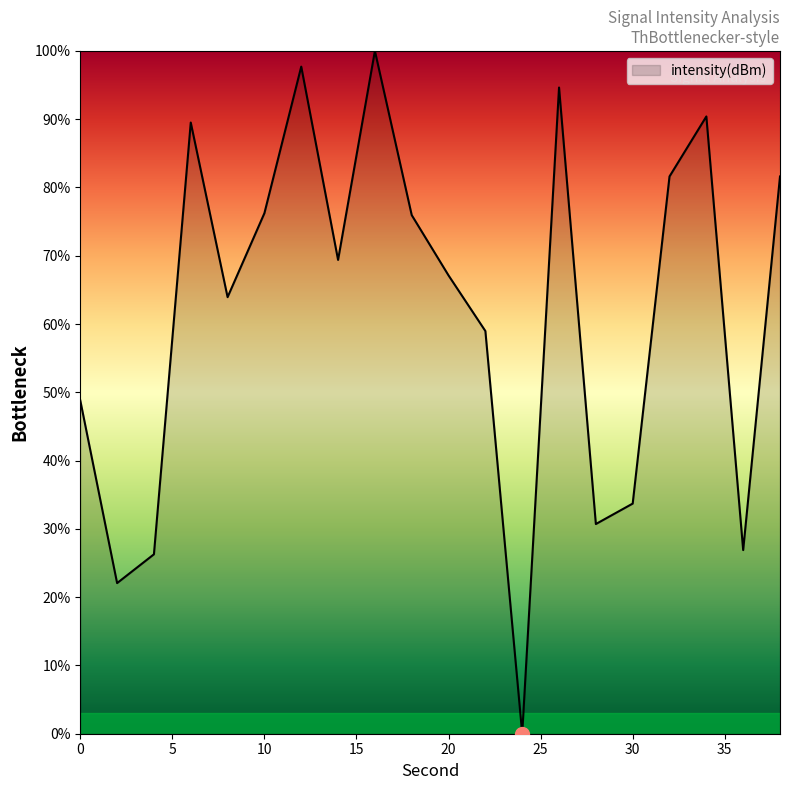

What is the maximum value shown in the chart?

100.0